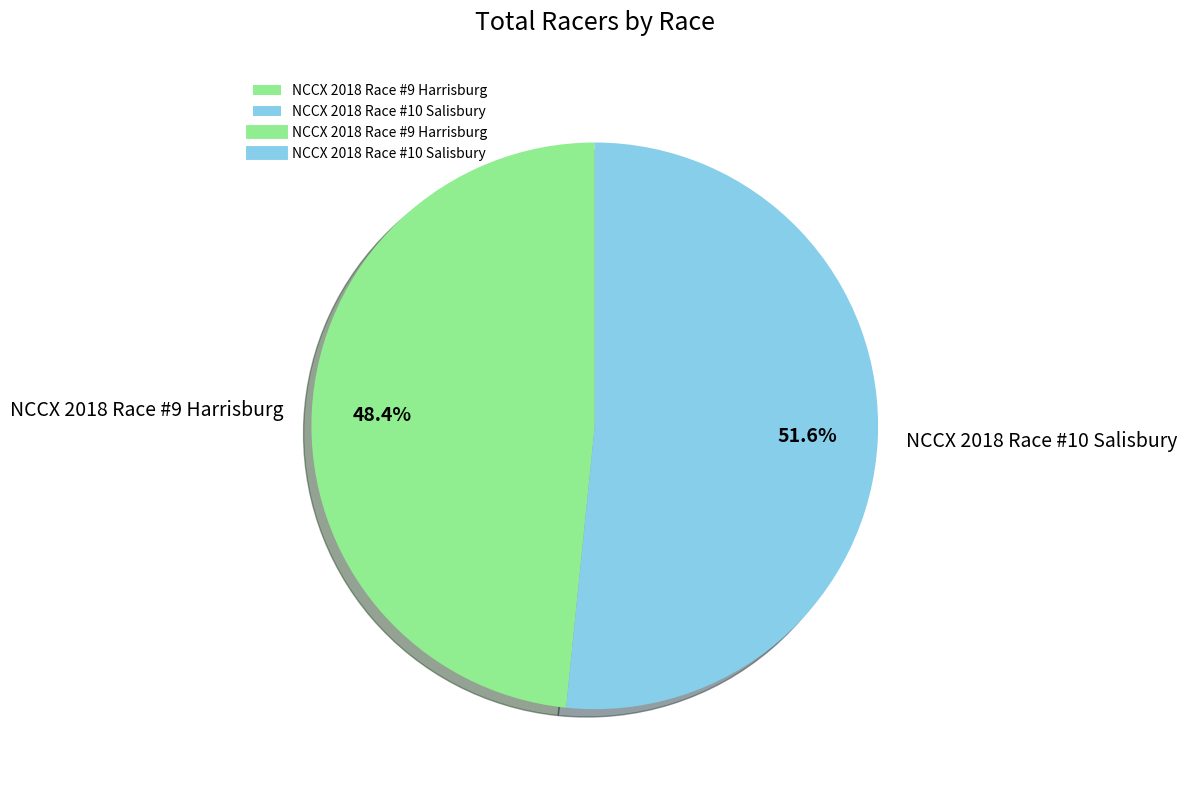

How many segments does this pie chart have?

2